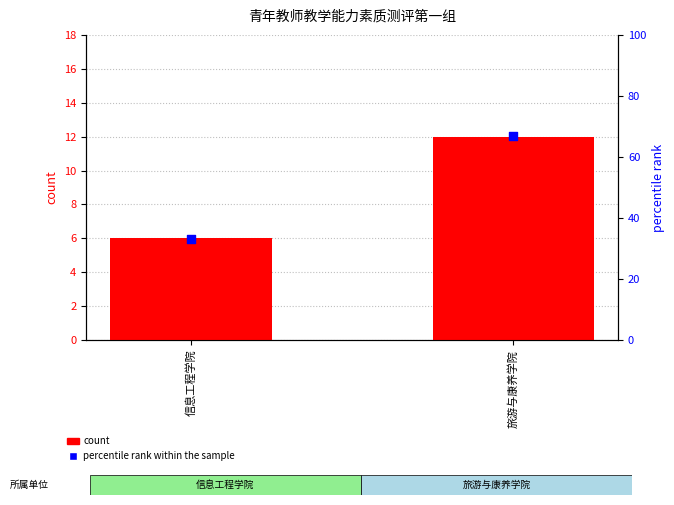

Which series contains the lowest Y value?

count